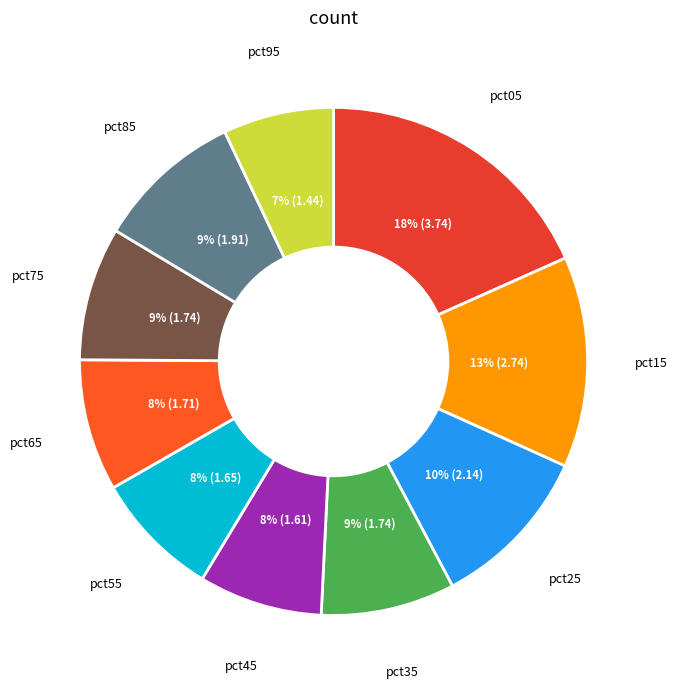

Count the number of slices in the pie.

10